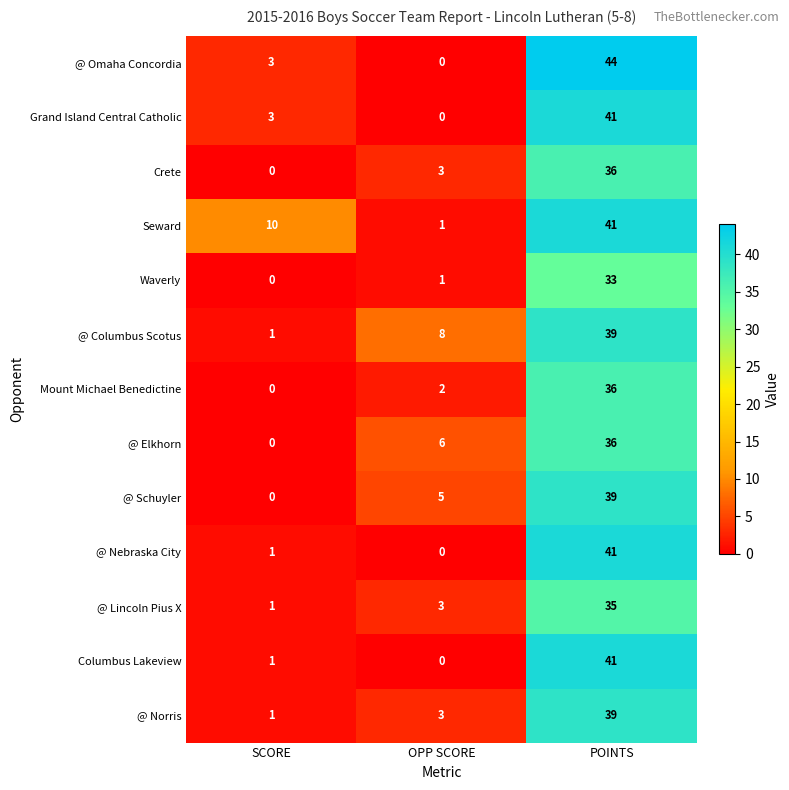

Where is @ Elkhorn nearest to the value 18?

OPP SCORE